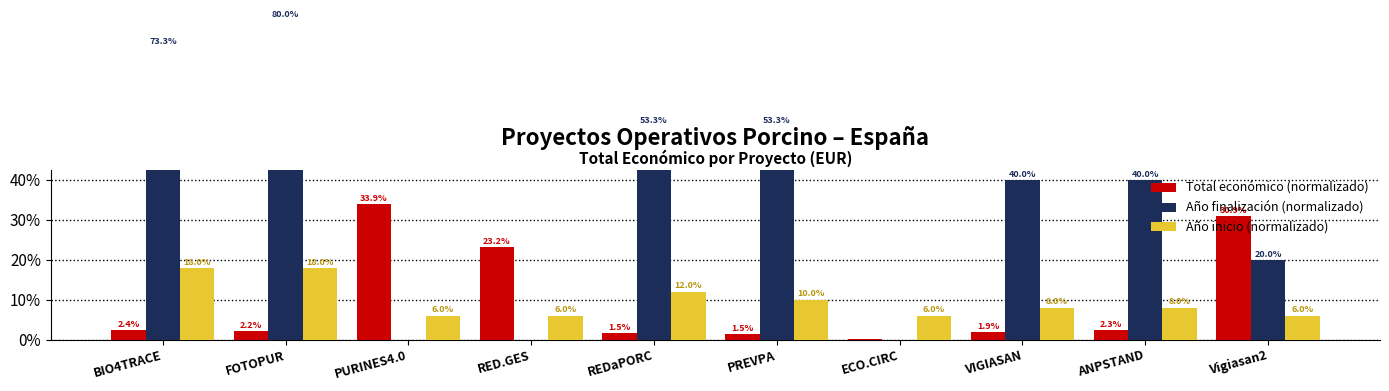

Reading left to right, what are all the values shown in this chart?

Total económico (normalizado): 2.4	2.2	33.9	23.2	1.5	1.5	0.2	1.9	2.3	30.9
Año finalización (normalizado): 73.3	80.0	0.0	0.0	53.3	53.3	0.0	40.0	40.0	20.0
Año inicio (normalizado): 18.0	18.0	6.0	6.0	12.0	10.0	6.0	8.0	8.0	6.0